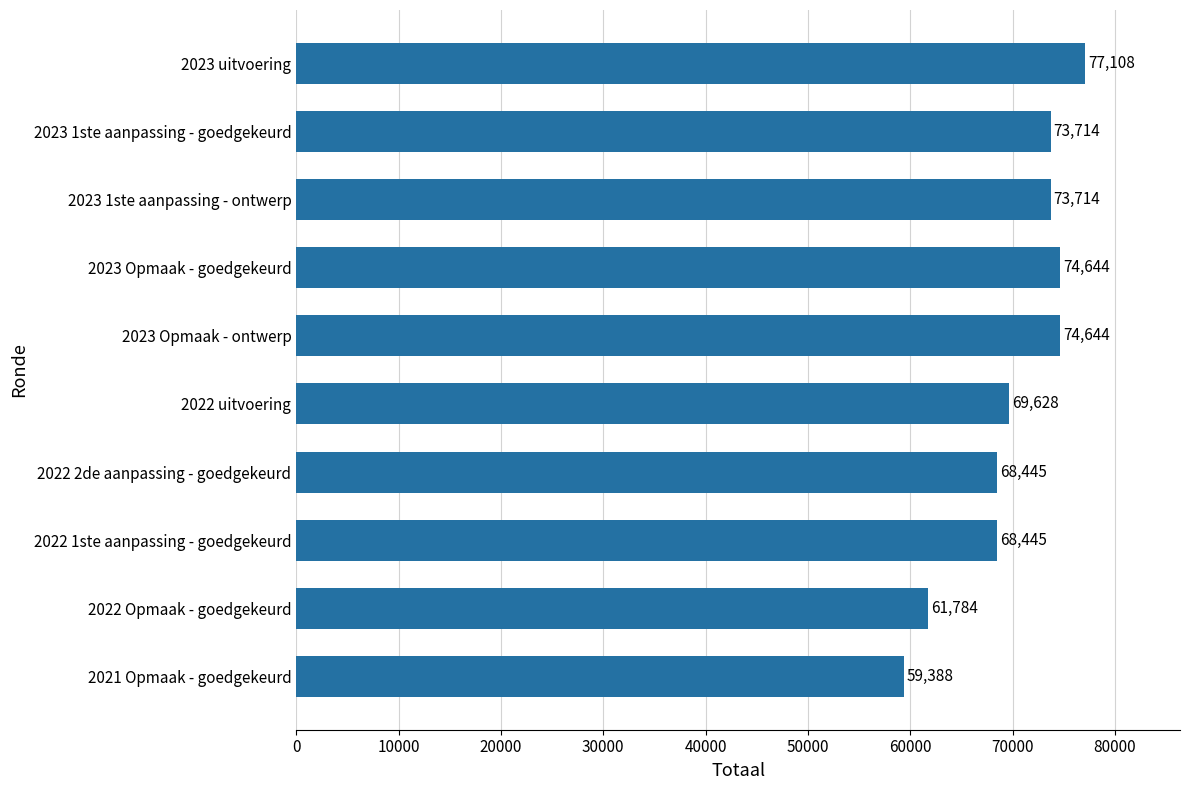

Reading bottom to top, what are all the values shown in this chart?

2021 Opmaak - goedgekeurd=59388	2022 Opmaak - goedgekeurd=61784	2022 1ste aanpassing - goedgekeurd=68445	2022 2de aanpassing - goedgekeurd=68445	2022 uitvoering=69628	2023 Opmaak - ontwerp=74644	2023 Opmaak - goedgekeurd=74644	2023 1ste aanpassing - ontwerp=73714	2023 1ste aanpassing - goedgekeurd=73714	2023 uitvoering=77108